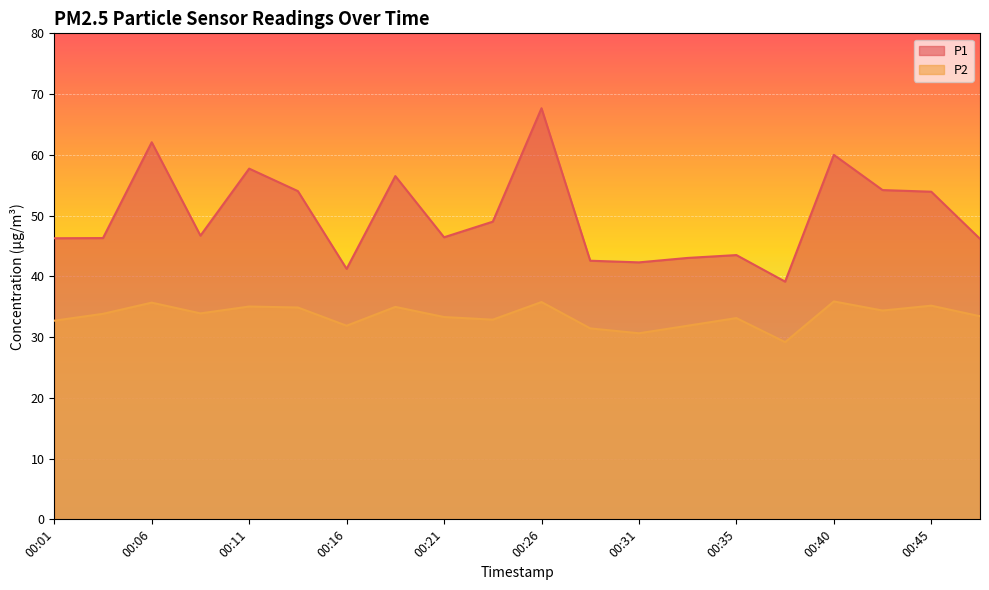

What is the average value of the P1 series?

49.9